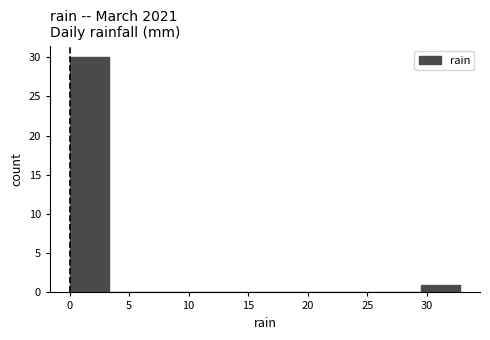

Reading left to right, transcribe this chart: for each bar, give the range it covers on the x-axis and its height. Neither the bar edges nor the heights are printed on the chart, so give them approximately, as read against the axes.

0.0 to 3.5: 30
3.5 to 6.5: 0
6.5 to 10.0: 0
10.0 to 13.0: 0
13.0 to 16.5: 0
16.5 to 19.5: 0
19.5 to 23.0: 0
23.0 to 26.0: 0
26.0 to 29.5: 0
29.5 to 33.0: 1